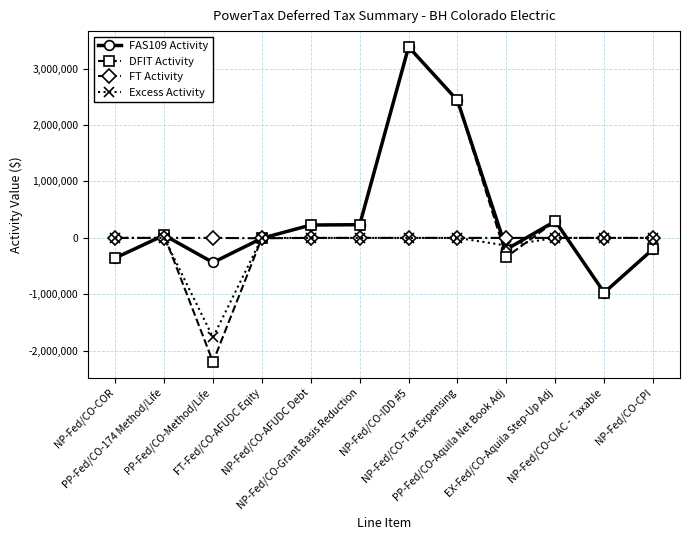

What is the difference between the highest and lowest values at NP-Fed/CO-Grant Basis Reduction?

233835